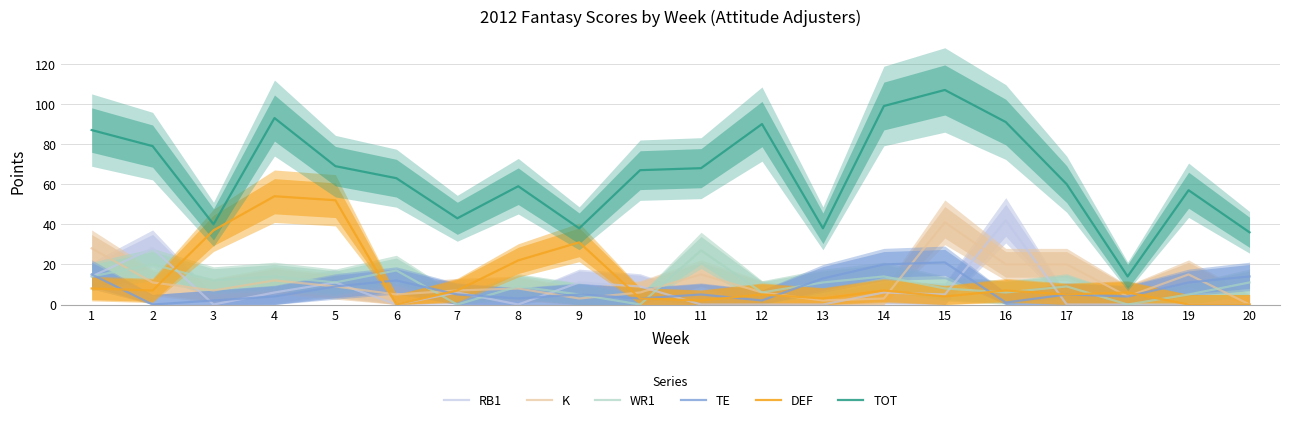

At which category is the sum across all series the highest?

15